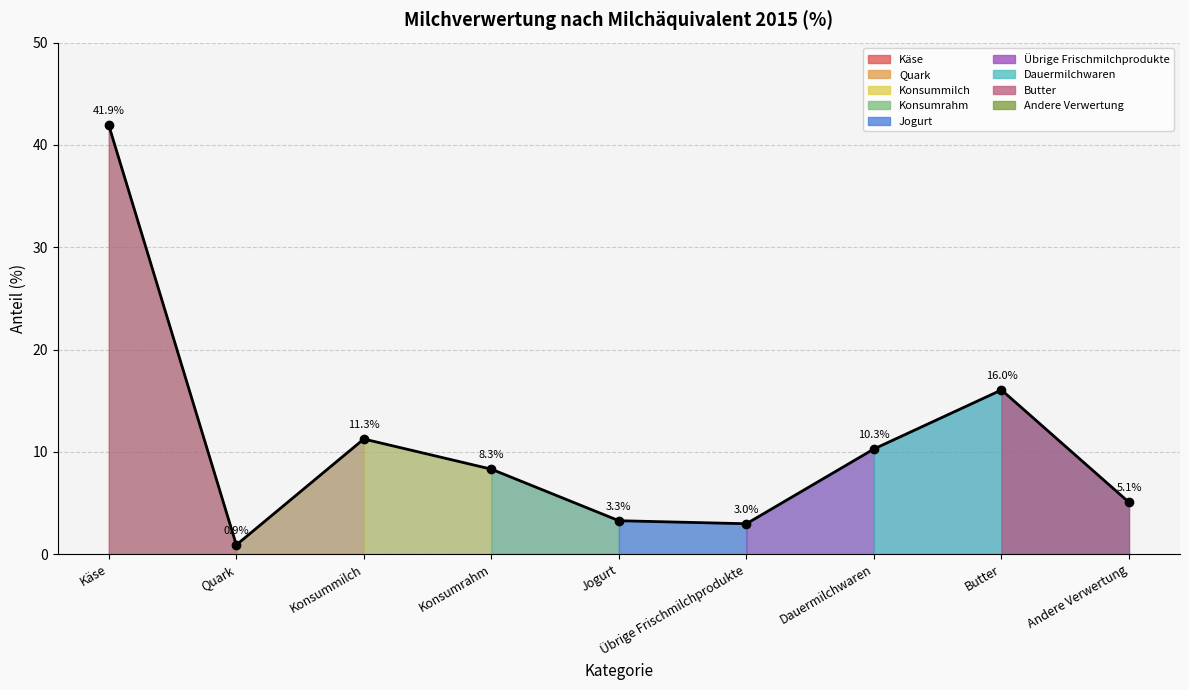

The value at Konsummilch is 15.9. True or false?

False